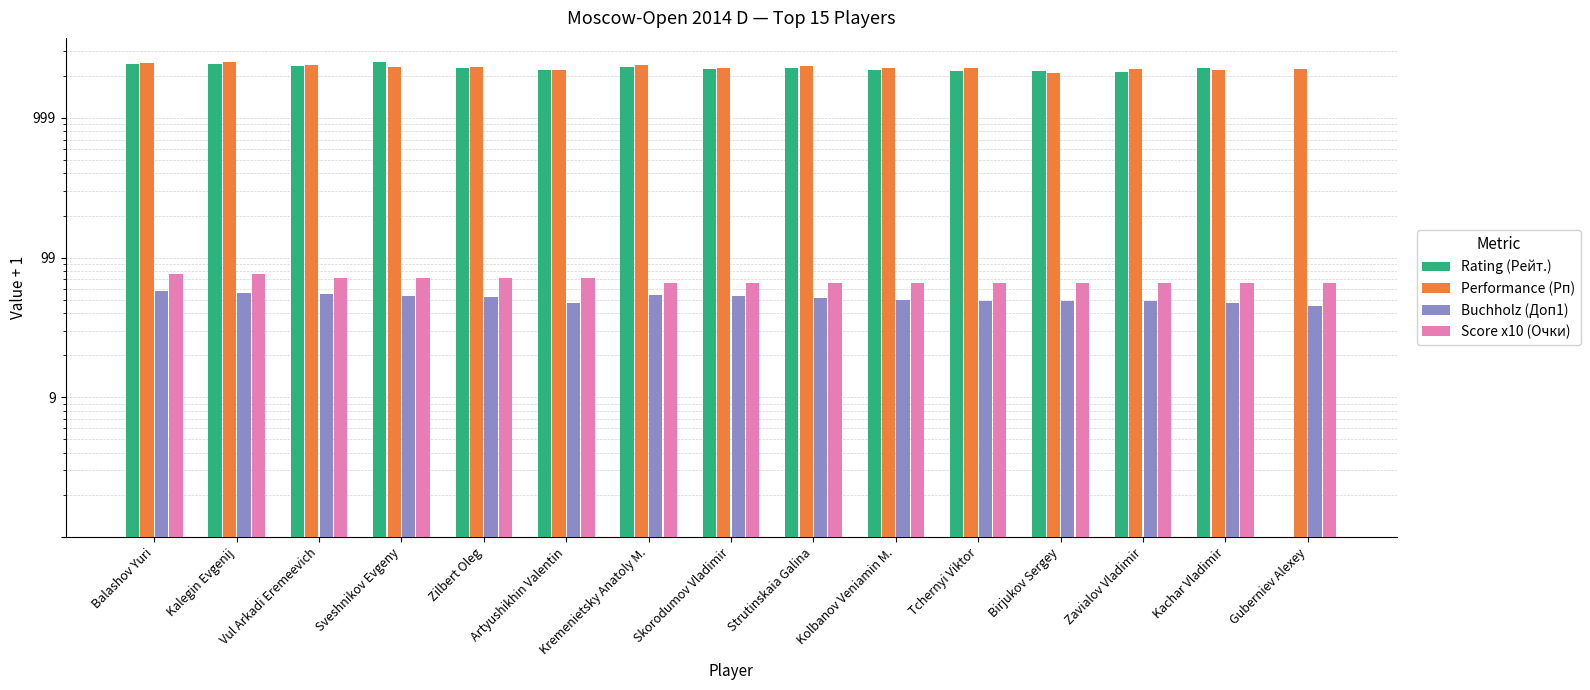

How many data points does each series have?

15